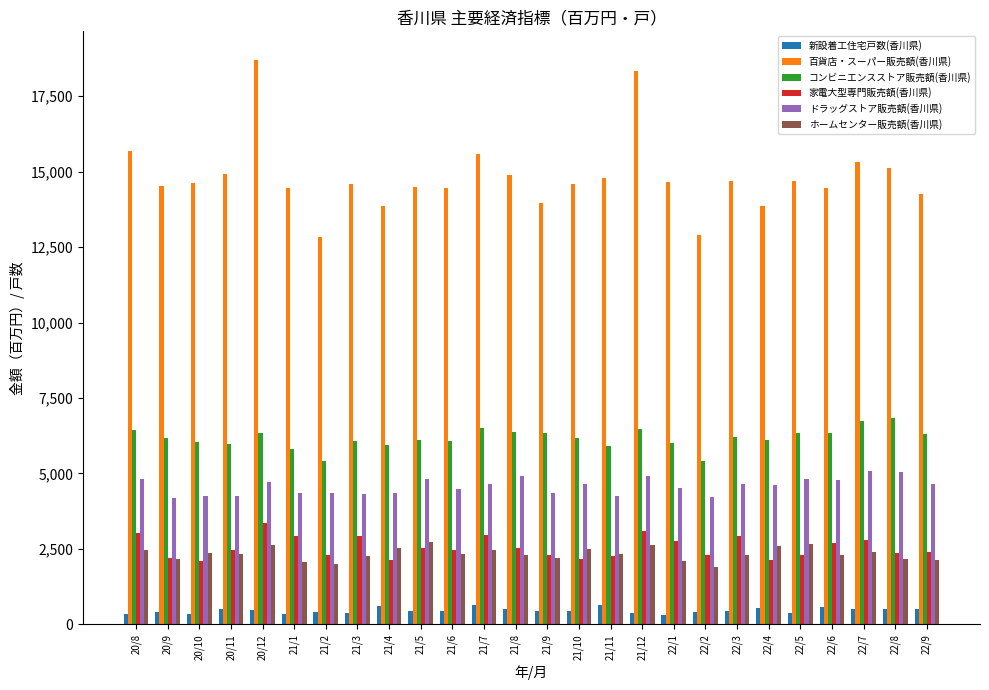

What is the highest value of the 百貨店・スーパー販売額(香川県) series?

18712